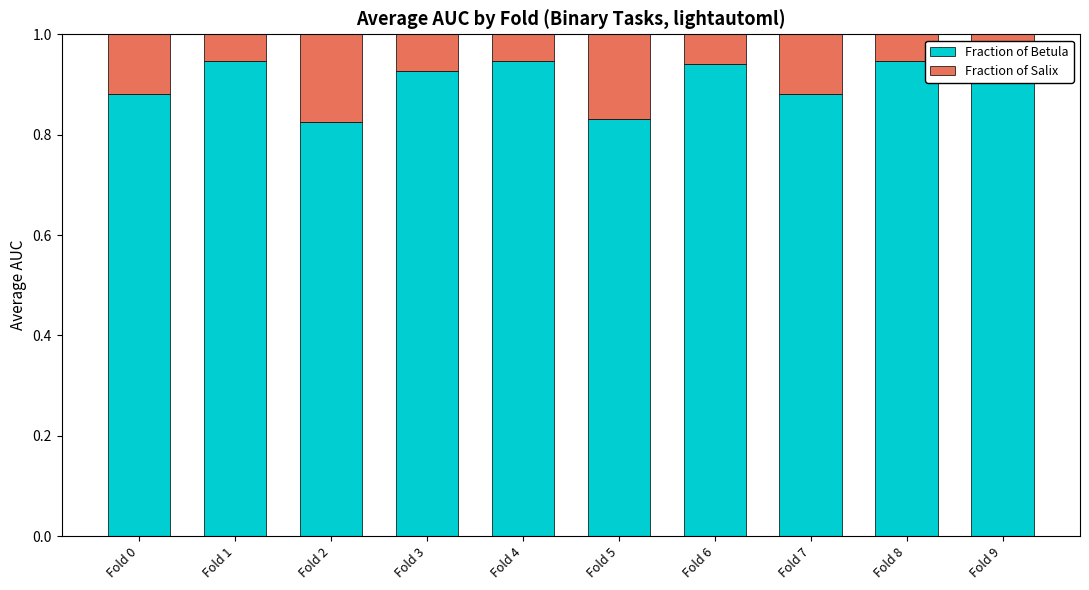

The value of Fraction of Betula at Fold 1 is 0.3. True or false?

False